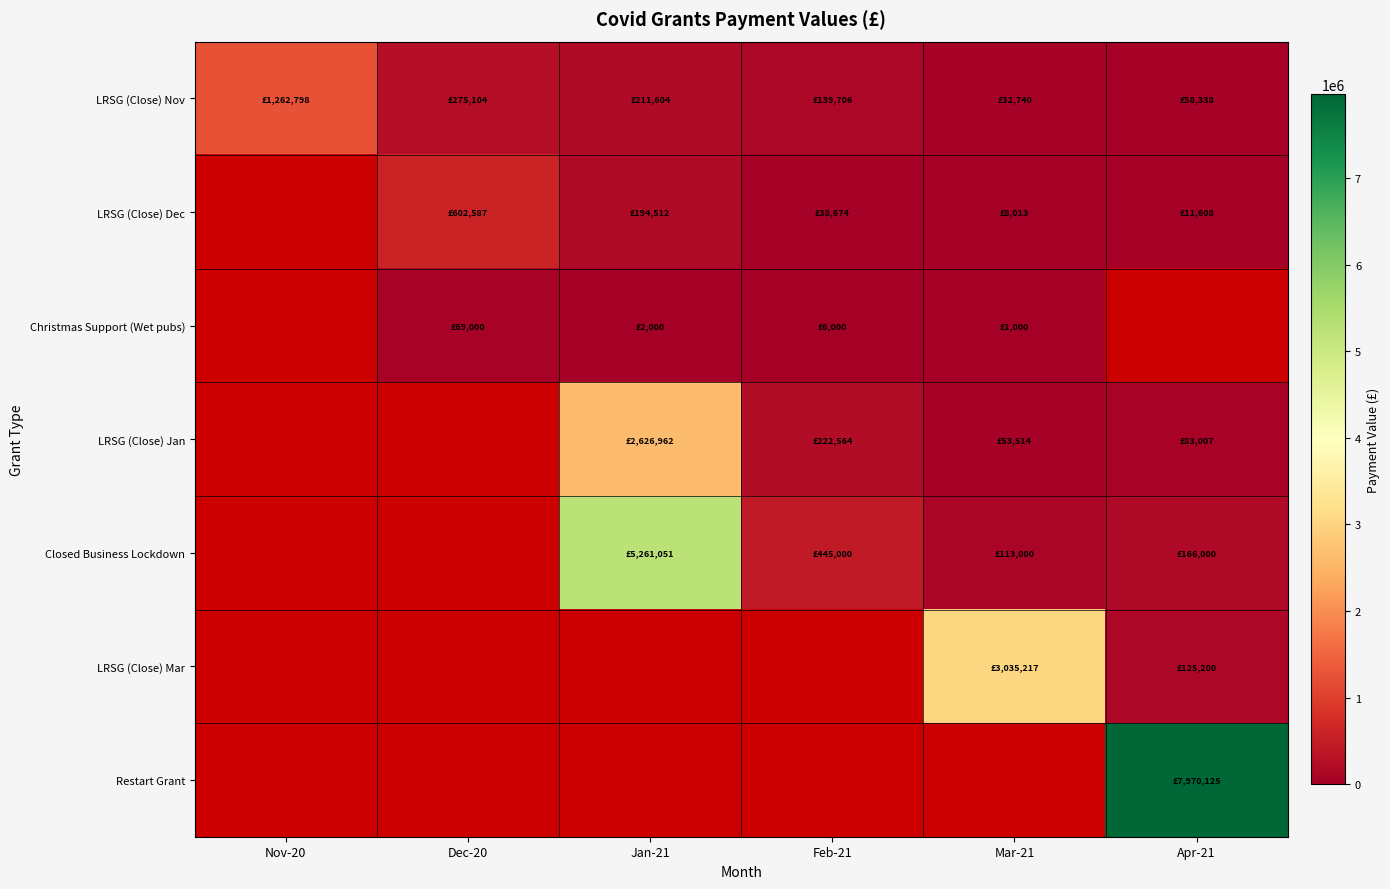

Is the value of LRSG (Close) Mar at Dec-20 greater than the value of LRSG (Close) Dec at Mar-21?

No